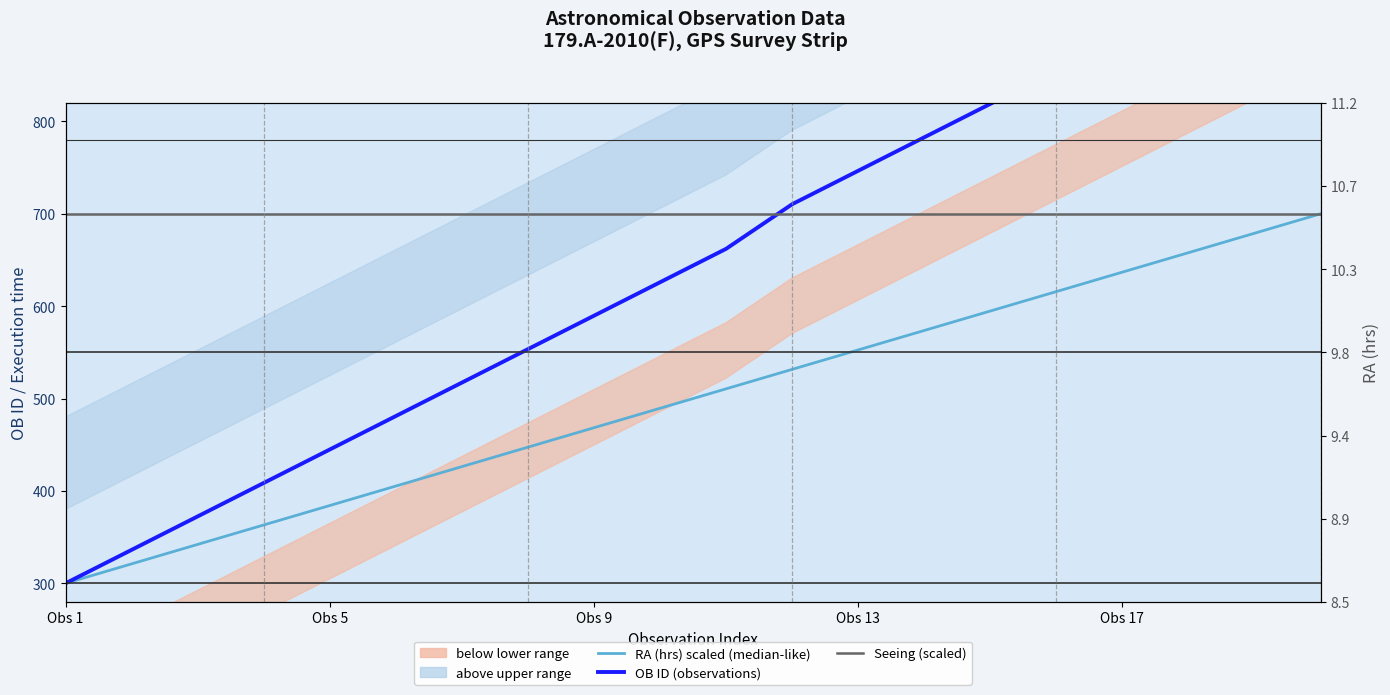

At which category is the sum across all series the highest?

19